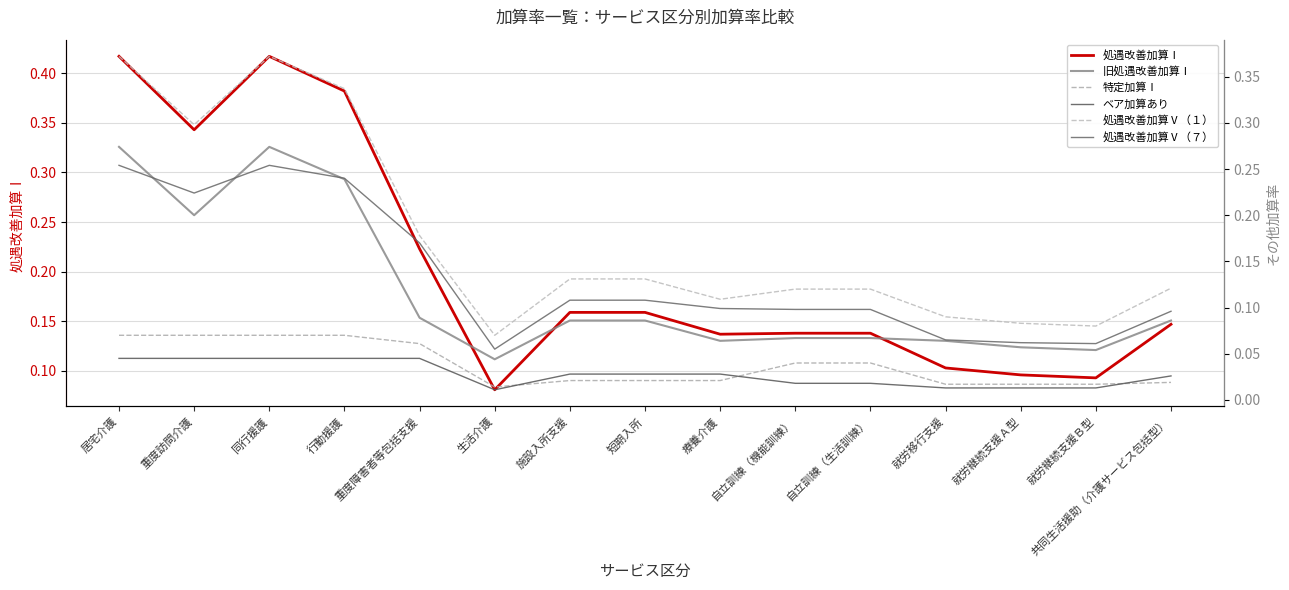

True or false: 処遇改善加算Ⅴ（１） and 処遇改善加算Ⅰ cross at least once.

False